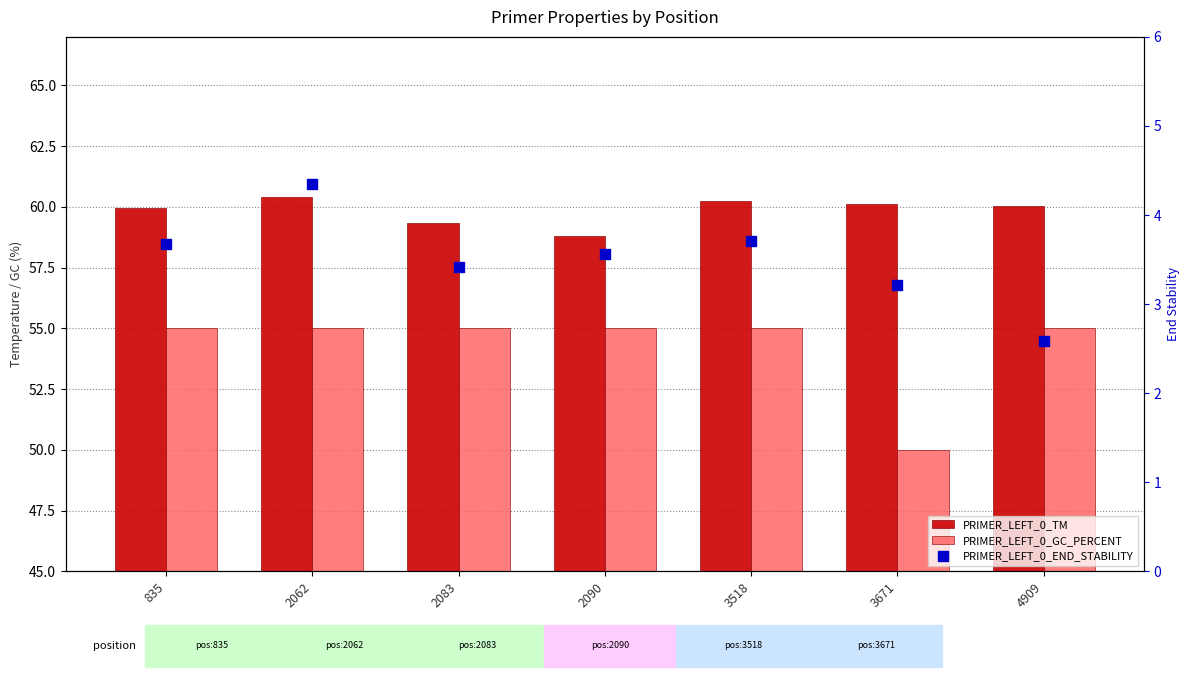

At which category is the sum across all series the highest?

2062